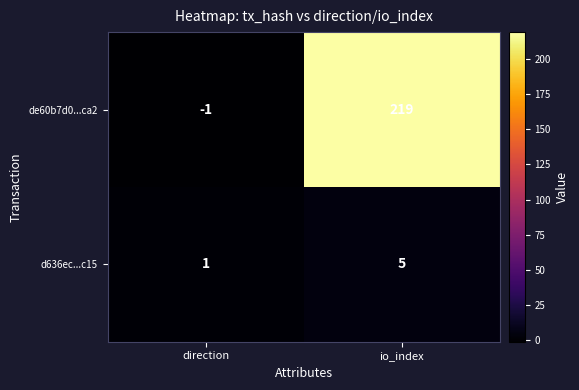

Reading left to right, list all the values displayed in this chart.

de60b7d0...ca2: -1	219
d636ec...c15: 1	5